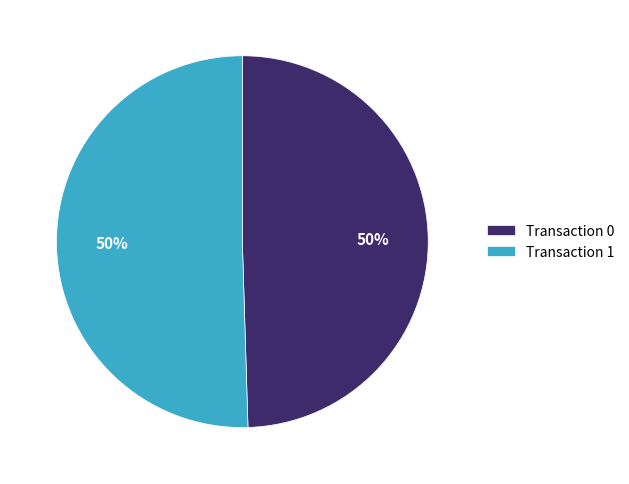

True or false: Transaction 0 accounts for 41% of the total.

False